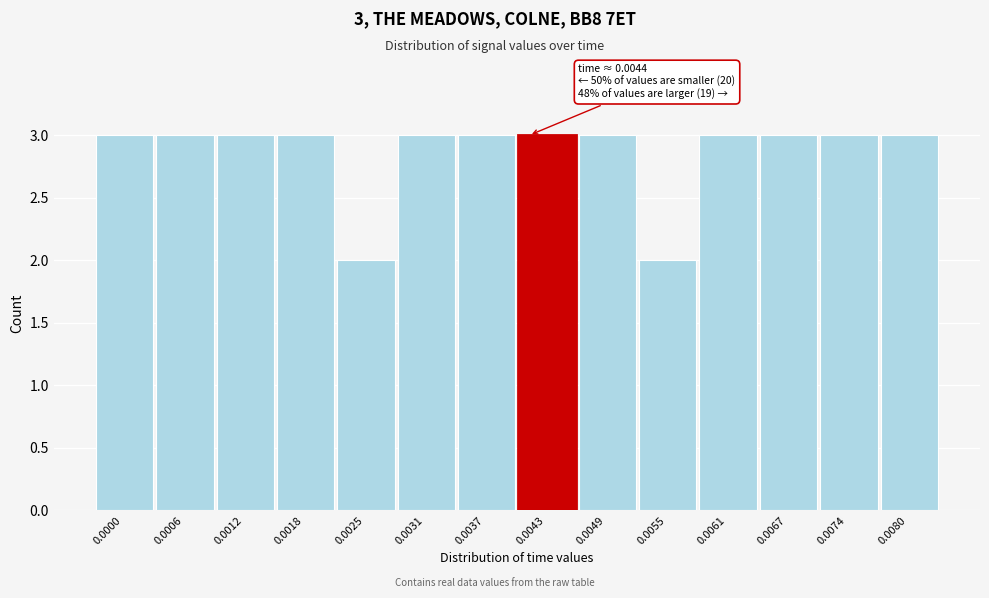

Reading left to right, list all the values displayed in this chart.

0.0000=3	0.0006=3	0.0012=3	0.0018=3	0.0025=2	0.0031=3	0.0037=3	0.0043=3	0.0049=3	0.0055=2	0.0061=3	0.0067=3	0.0074=3	0.0080=3